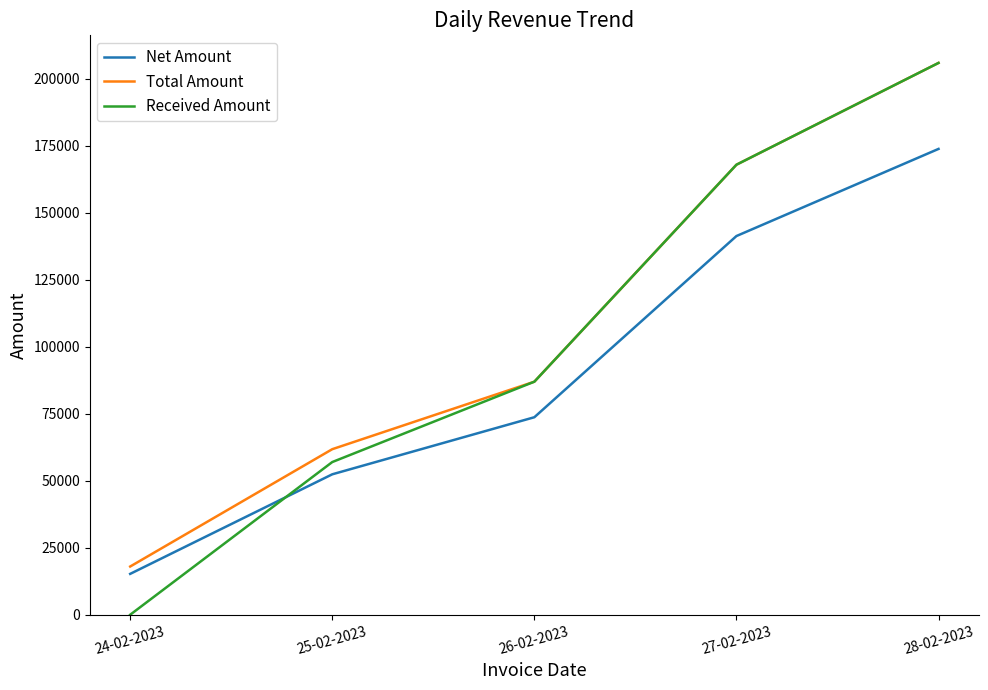

Reading right to left, transcribe all the data shown in this chart.

Net Amount: 28-02-2023=173898.3	27-02-2023=141372.8	26-02-2023=73728.8	25-02-2023=52423.7	24-02-2023=15254.2
Total Amount: 28-02-2023=206000.0	27-02-2023=168000.0	26-02-2023=87000.0	25-02-2023=61800.0	24-02-2023=18000.0
Received Amount: 28-02-2023=206000.0	27-02-2023=168000.0	26-02-2023=87000.0	25-02-2023=57000.0	24-02-2023=0.0